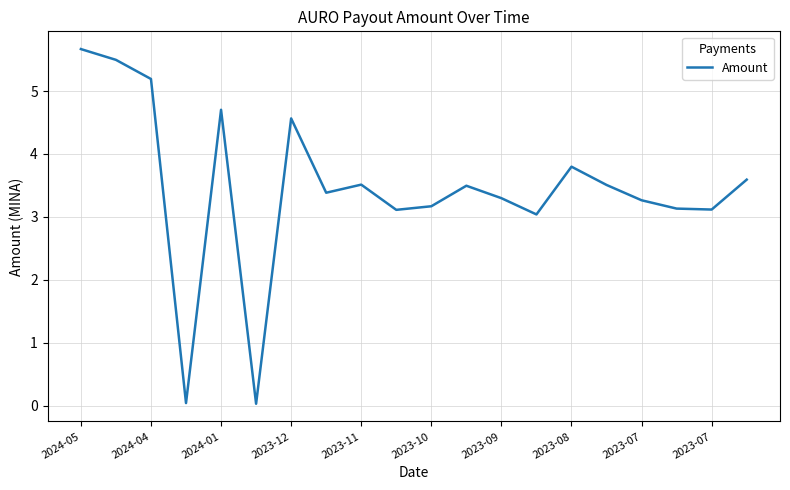

Is this an area chart (filled region under the line)?

No